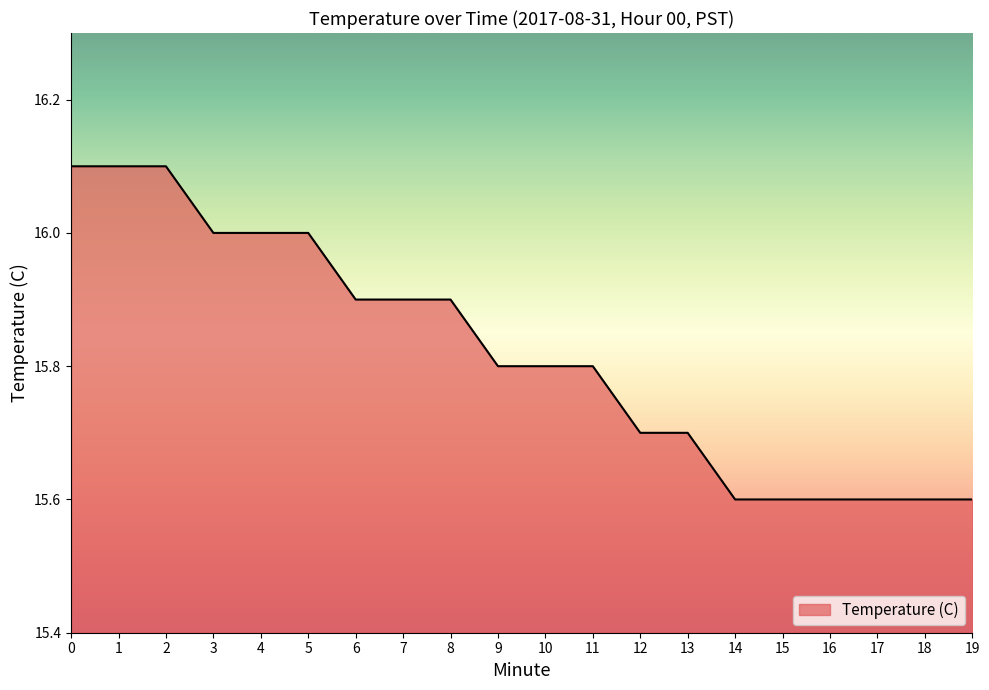

Approximately how many times larger is the value at 3 compared to 0?

1.0